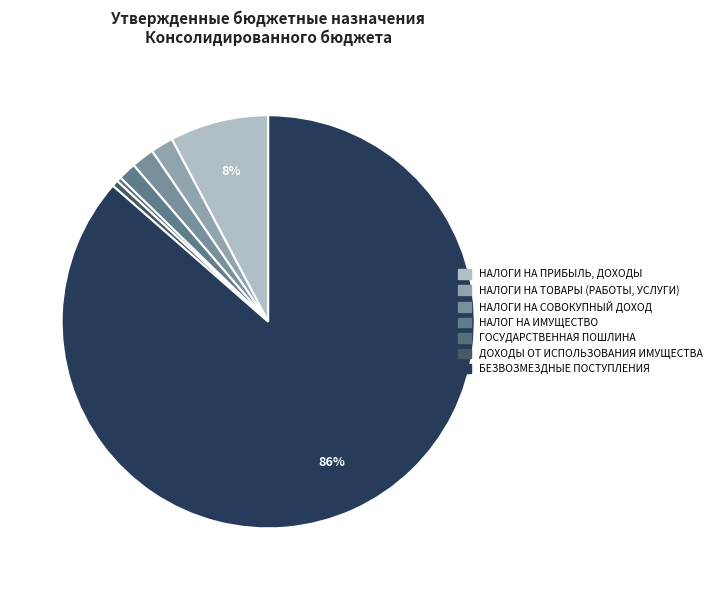

What portion of the pie excludes ДОХОДЫ ОТ ИСПОЛЬЗОВАНИЯ ИМУЩЕСТВА?

99.5%